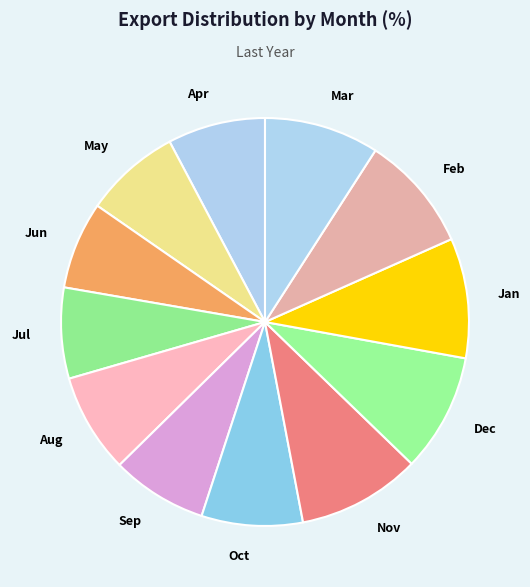

Approximately how many times larger is the value at Feb compared to Jun?

1.3